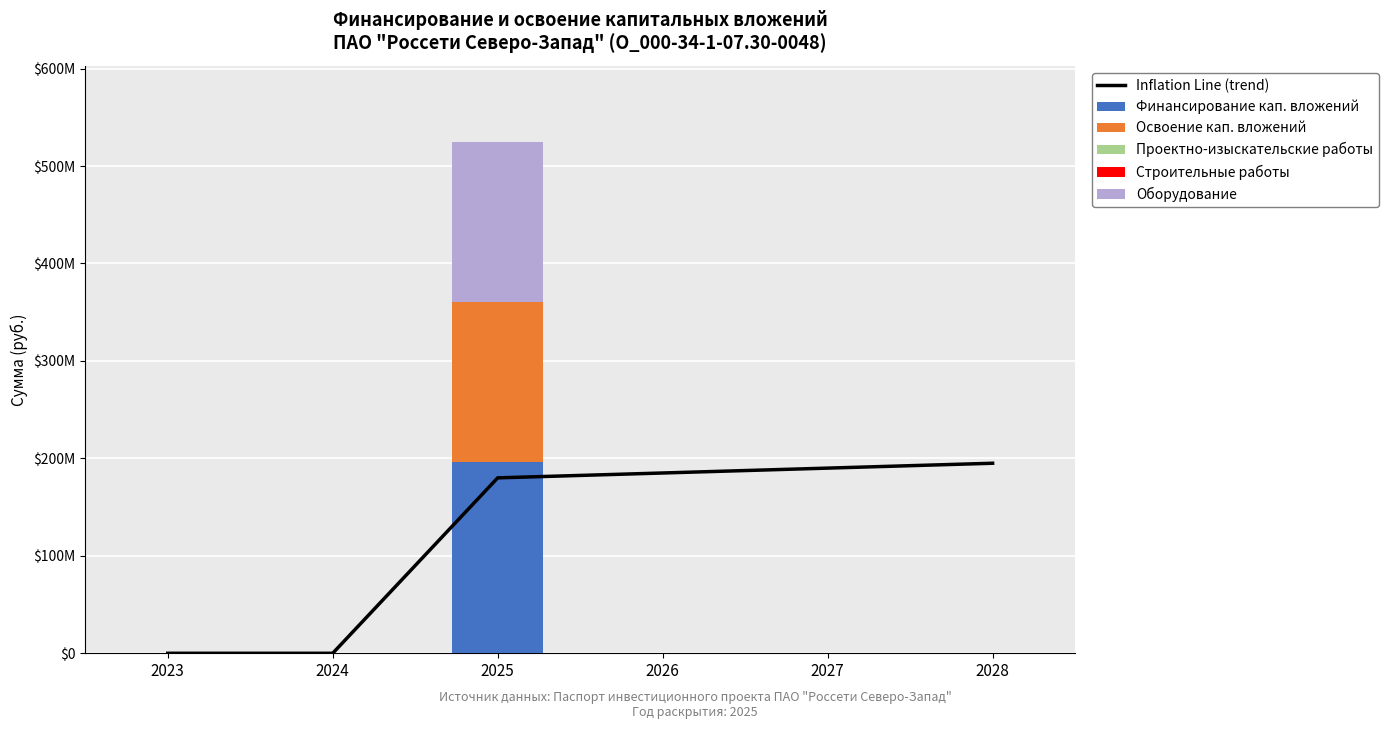

Reading right to left, transcribe all the data shown in this chart.

Inflation Line (trend): 195000000	190000000	185000000	180000000	0	0
Финансирование кап. вложений: 0	0	0	196571506	0	0
Освоение кап. вложений: 0	0	0	163809588	0	0
Проектно-изыскательские работы: 0	0	0	0	0	0
Строительные работы: 0	0	0	0	0	0
Оборудование: 0	0	0	163809588	0	0